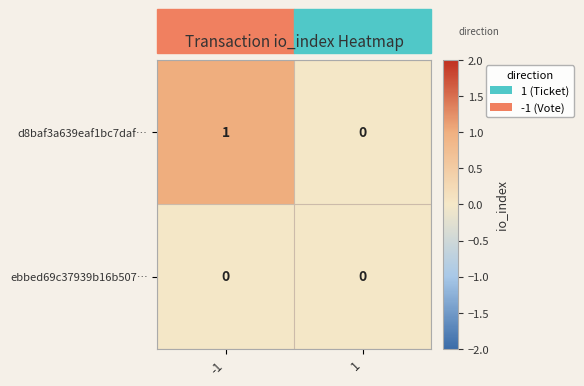

True or false: d8baf3a639eaf1bc7daf… has a value of -1 at 1.

False